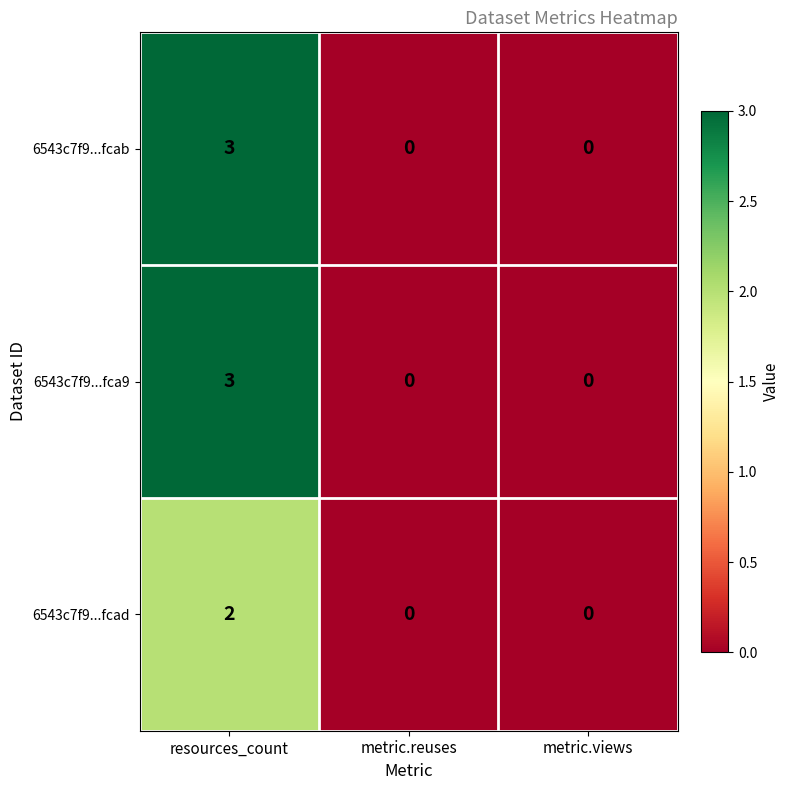

What is the difference between the highest and lowest values at resources_count?

1